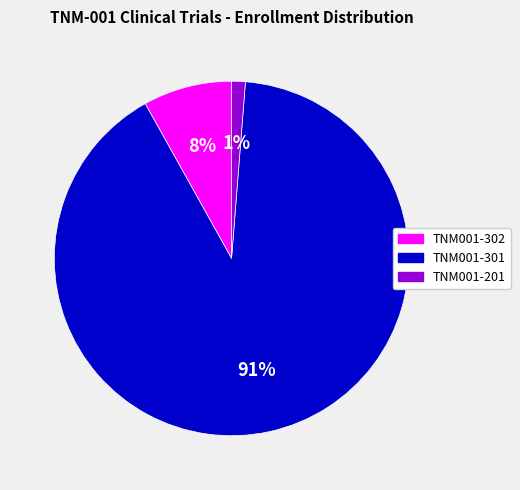

Between TNM001-201 and TNM001-301, which is larger?

TNM001-301